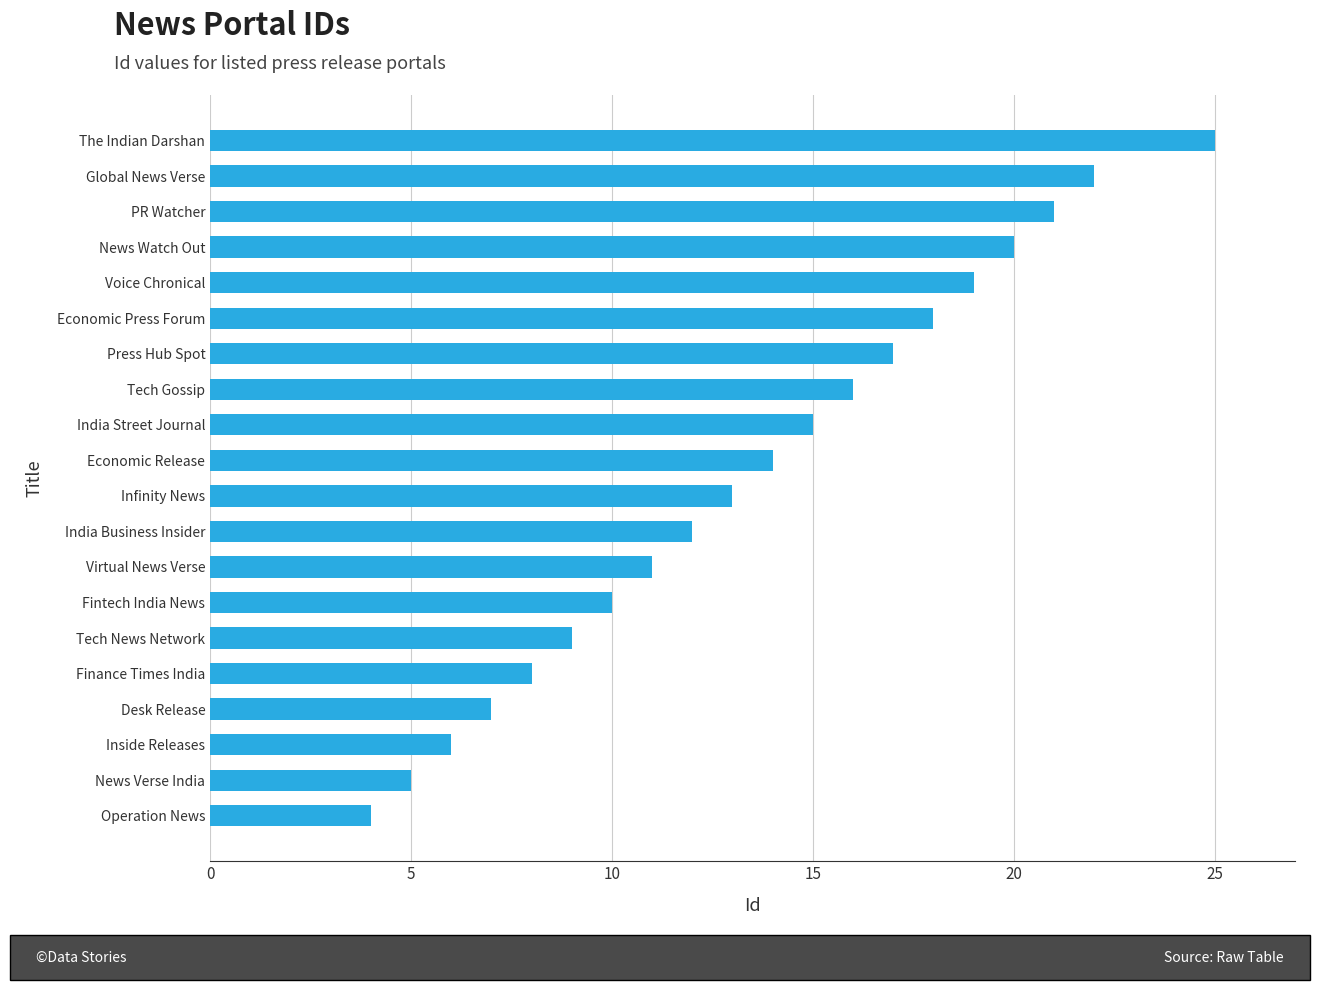

What is the difference between the maximum and minimum values?

21